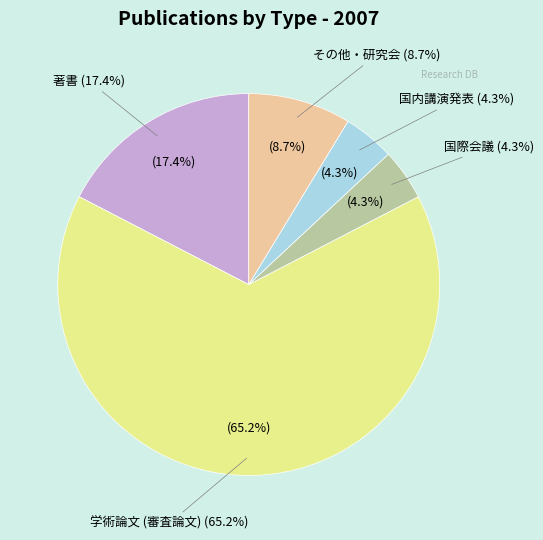

Between 学術論文 (審査論文) and その他・研究会, which is larger?

学術論文 (審査論文)